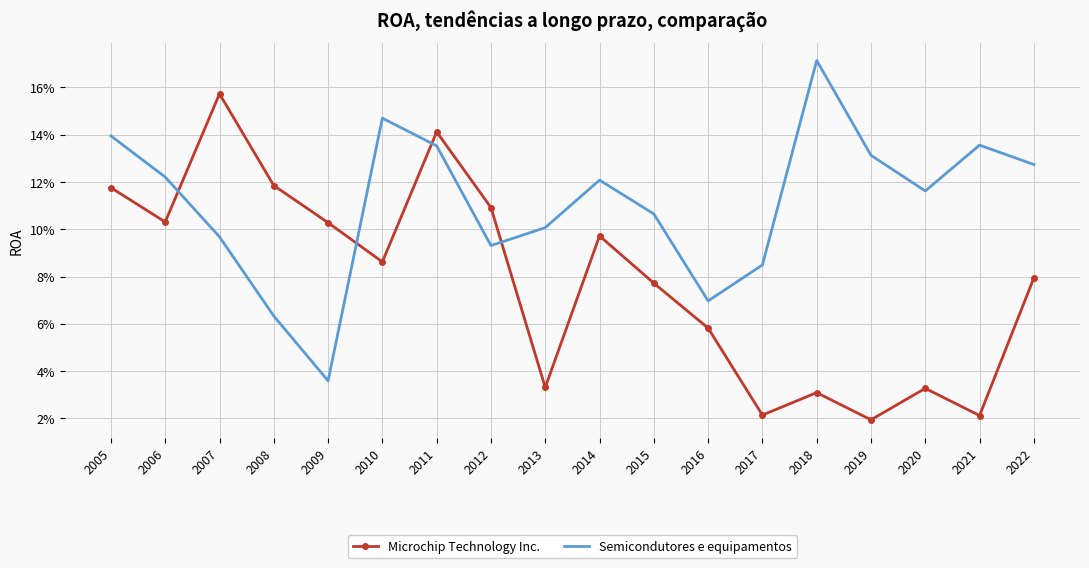

At which category does Microchip Technology Inc. reach its first local peak?

2007